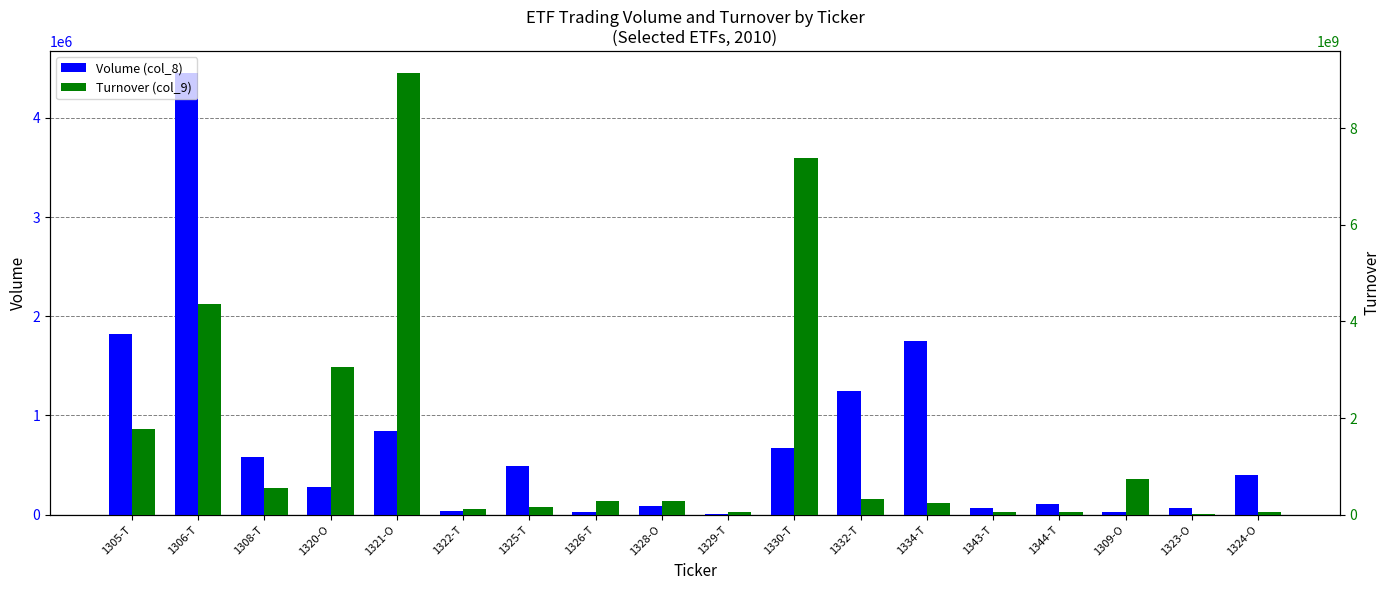

At 1309-O, list the series in order from largest to smallest.

Turnover (col_9), Volume (col_8)